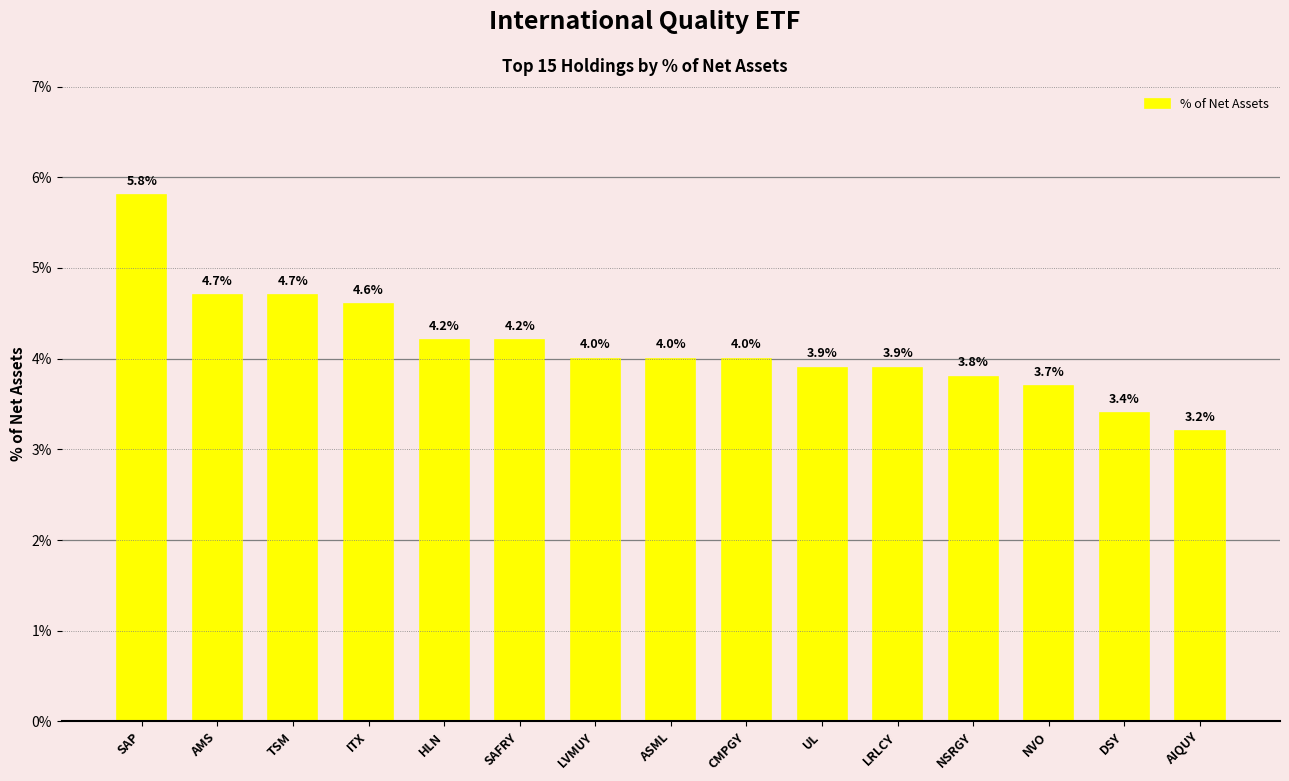

What is the label of the 13th bar from the right?

TSM